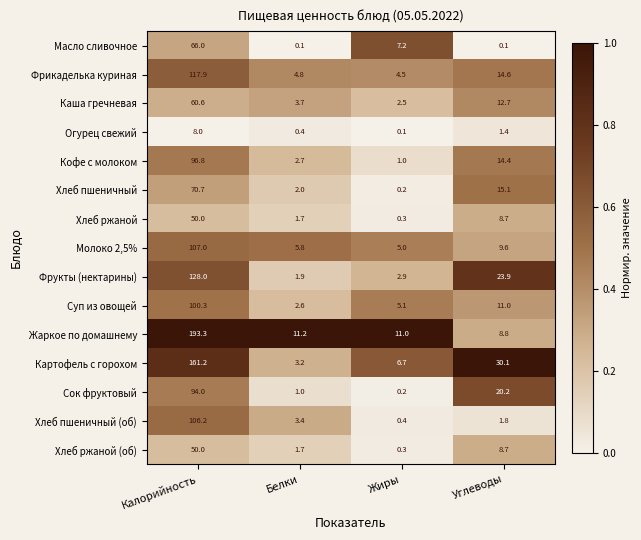

How many data points does each series have?

4